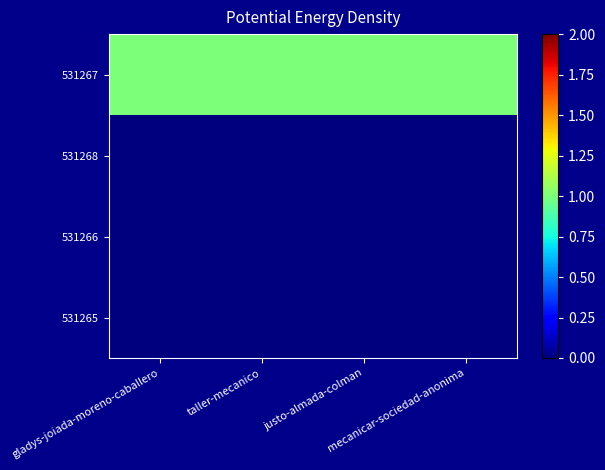

Reading left to right, list all the values displayed in this chart.

531267: gladys-joiada-moreno-caballero=1	taller-mecanico=1	justo-almada-colman=1	mecanicar-sociedad-anonima=1
531268: gladys-joiada-moreno-caballero=0	taller-mecanico=0	justo-almada-colman=0	mecanicar-sociedad-anonima=0
531266: gladys-joiada-moreno-caballero=0	taller-mecanico=0	justo-almada-colman=0	mecanicar-sociedad-anonima=0
531265: gladys-joiada-moreno-caballero=0	taller-mecanico=0	justo-almada-colman=0	mecanicar-sociedad-anonima=0